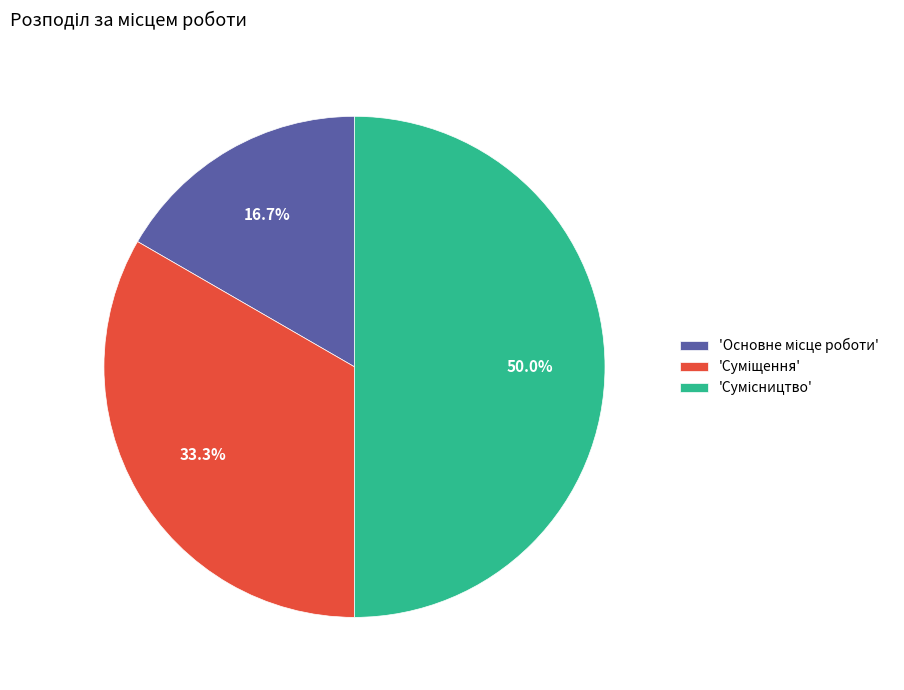

How many slices are in this pie chart?

3